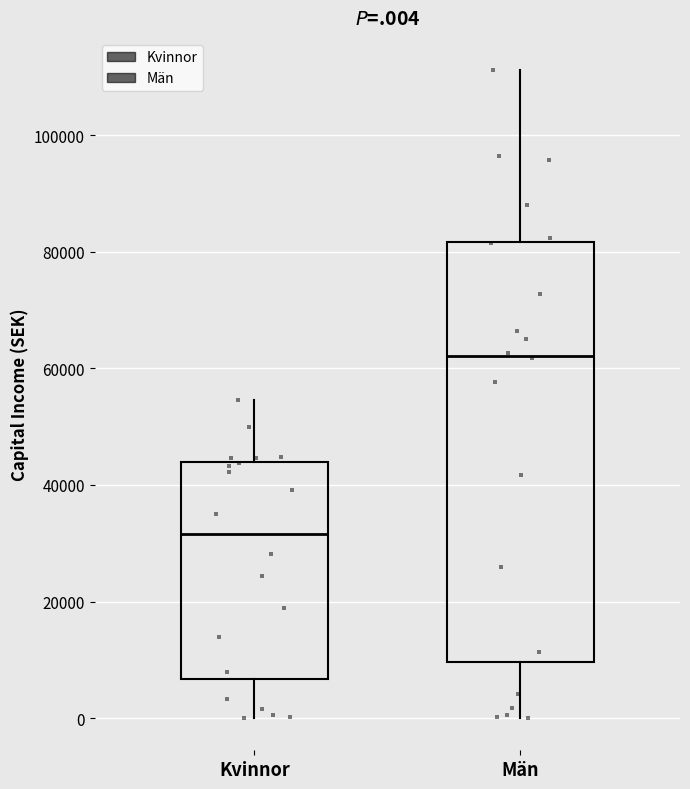

Where is the lower edge of the box for Kvinnor on the y-axis? The values are not printed on the chart, so give them approximately, as read against the axis.

6000